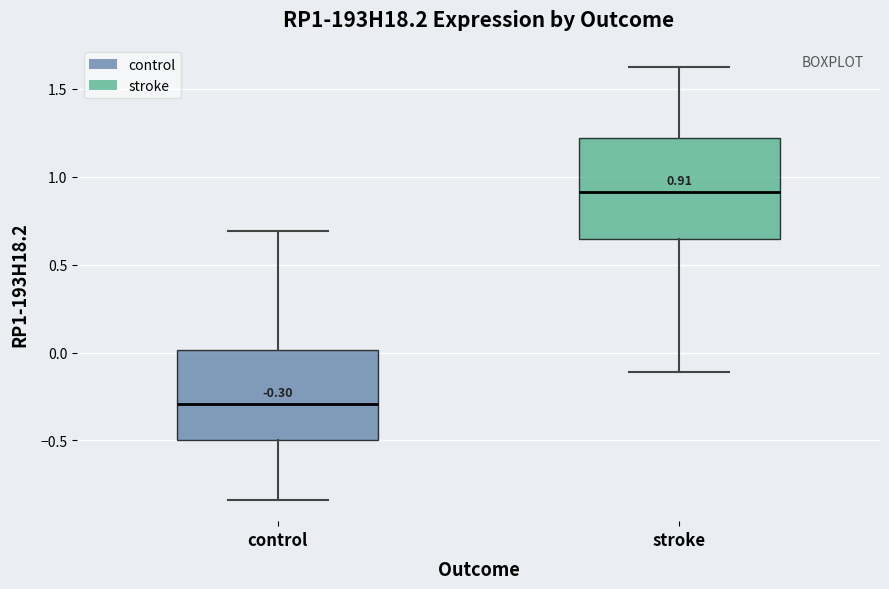

Which box has the lowest median line?

control